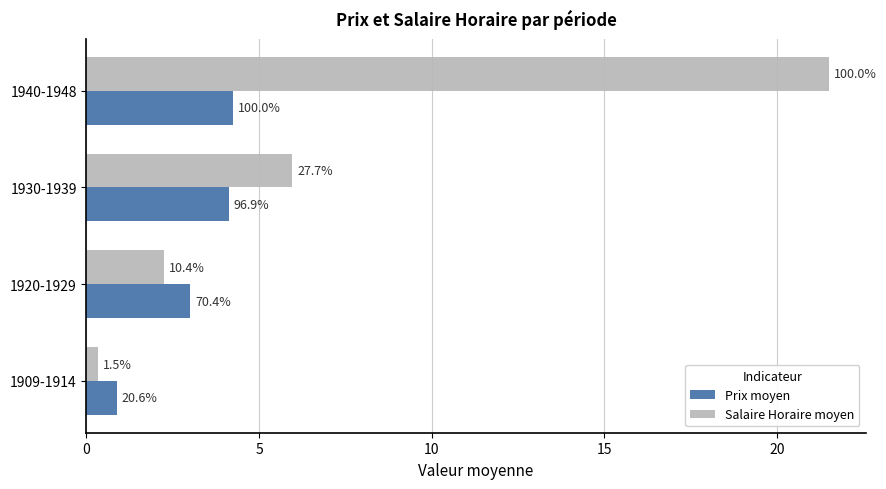

What is the average value of the Salaire Horaire moyen series?

7.5